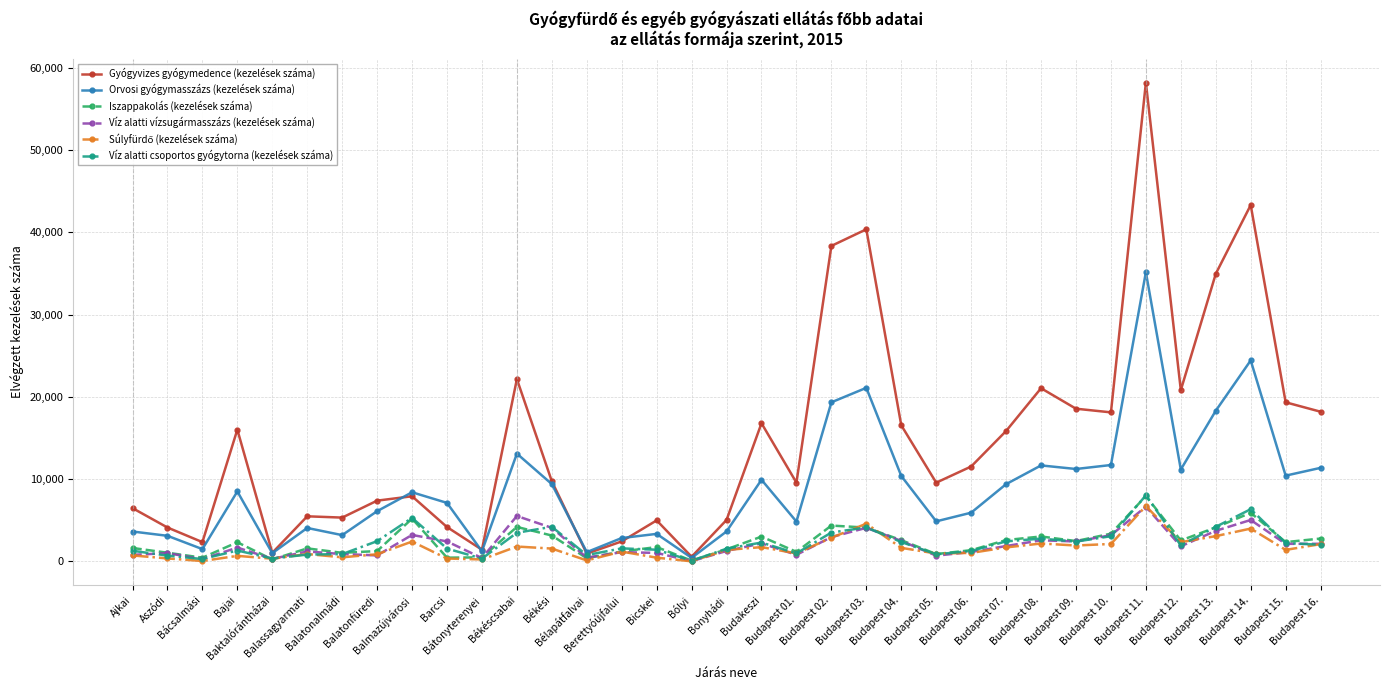

Which series has the largest total across all categories?

Gyógyvizes gyógymedence (kezelések száma)